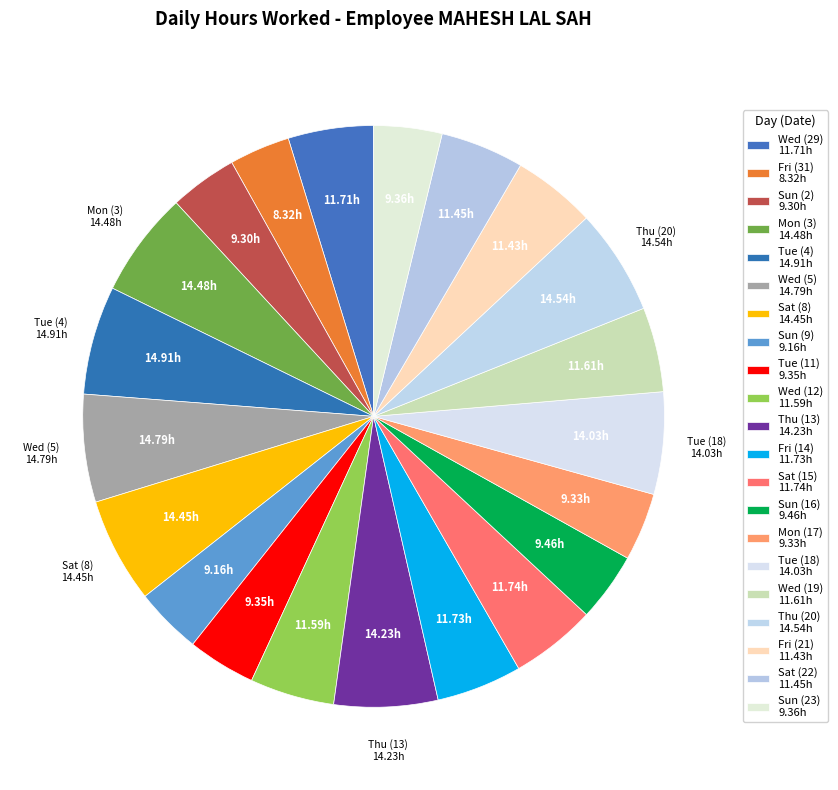

To the nearest percent, what percentage of the pie is Sat (8)?

6%